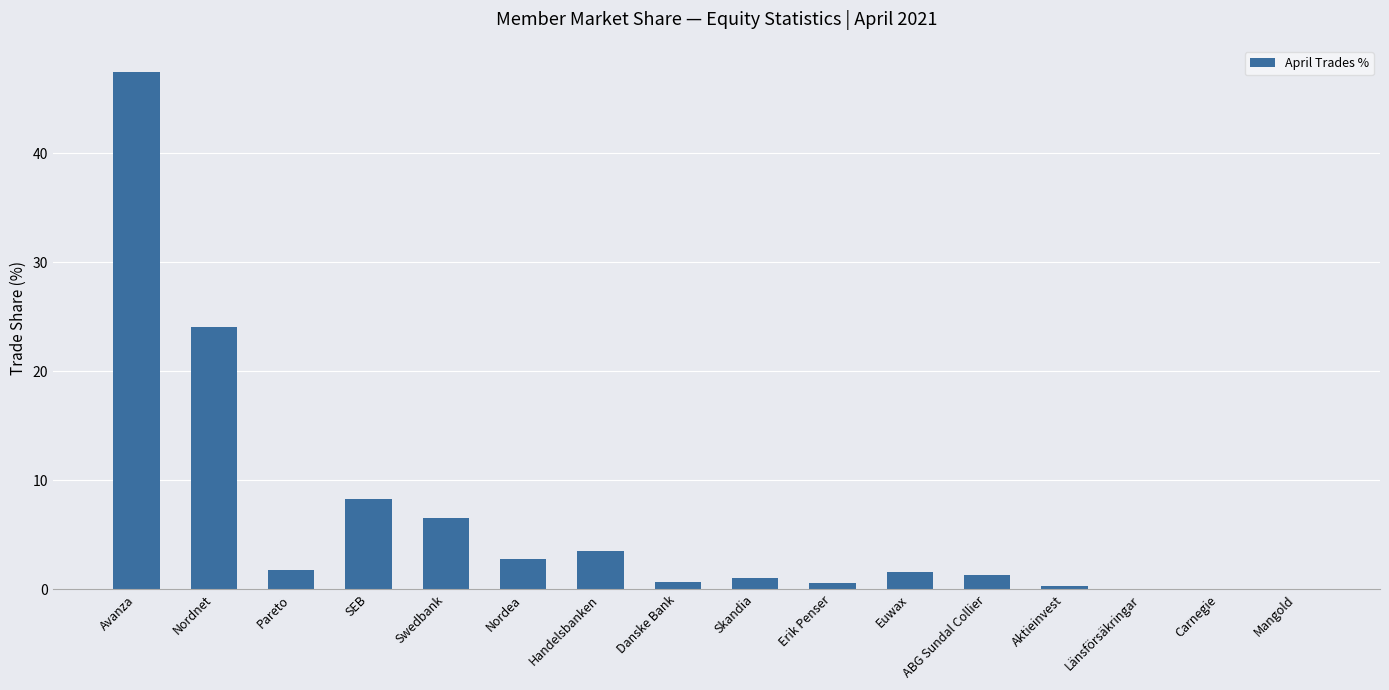

The value at Swedbank is 6.6. True or false?

True